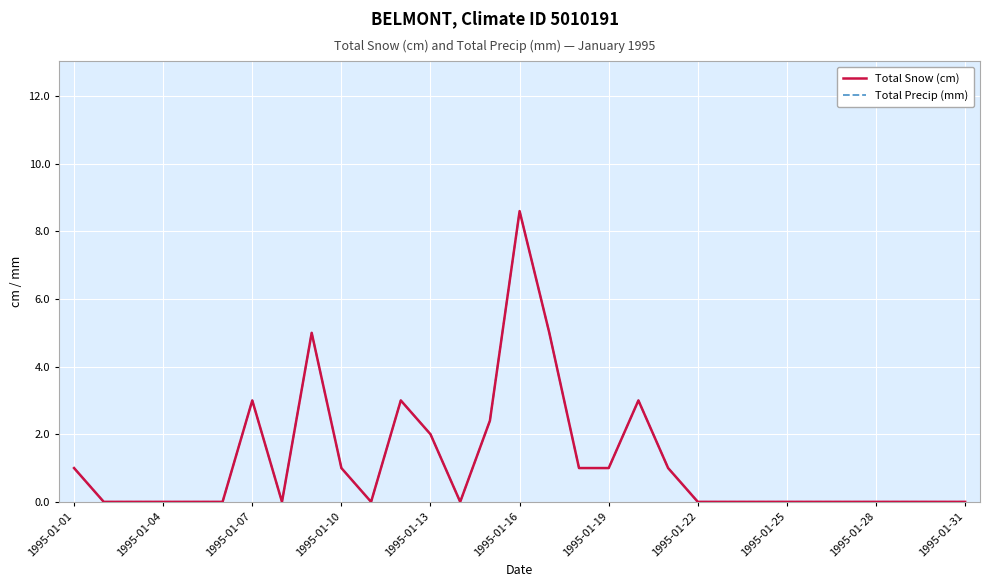

Reading left to right, extract all data points from this chart.

Total Snow (cm): 1.0	0.0	0.0	0.0	0.0	0.0	3.0	0.0	5.0	1.0	0.0	3.0	2.0	0.0	2.4	8.6	5.0	1.0	1.0	3.0	1.0	0.0	0.0	0.0	0.0	0.0	0.0	0.0	0.0	0.0	0.0
Total Precip (mm): 1.0	0.0	0.0	0.0	0.0	0.0	3.0	0.0	5.0	1.0	0.0	3.0	2.0	0.0	2.4	8.6	5.0	1.0	1.0	3.0	1.0	0.0	0.0	0.0	0.0	0.0	0.0	0.0	0.0	0.0	0.0